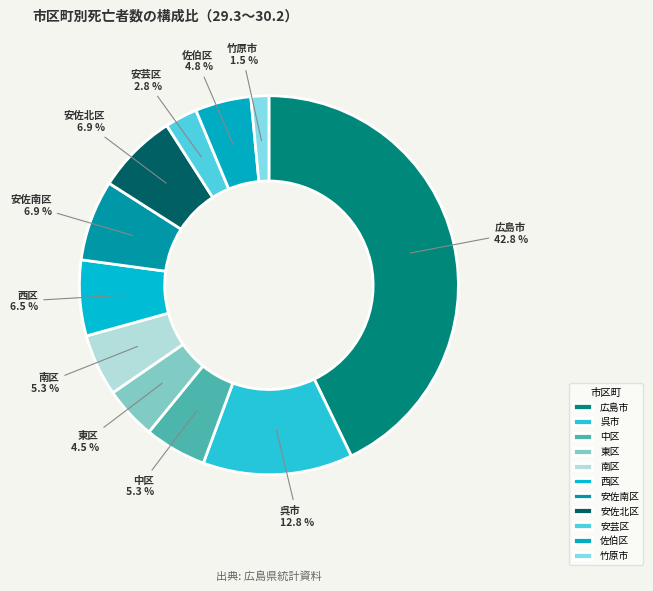

To the nearest percent, what percentage of the pie is 佐伯区?

5%